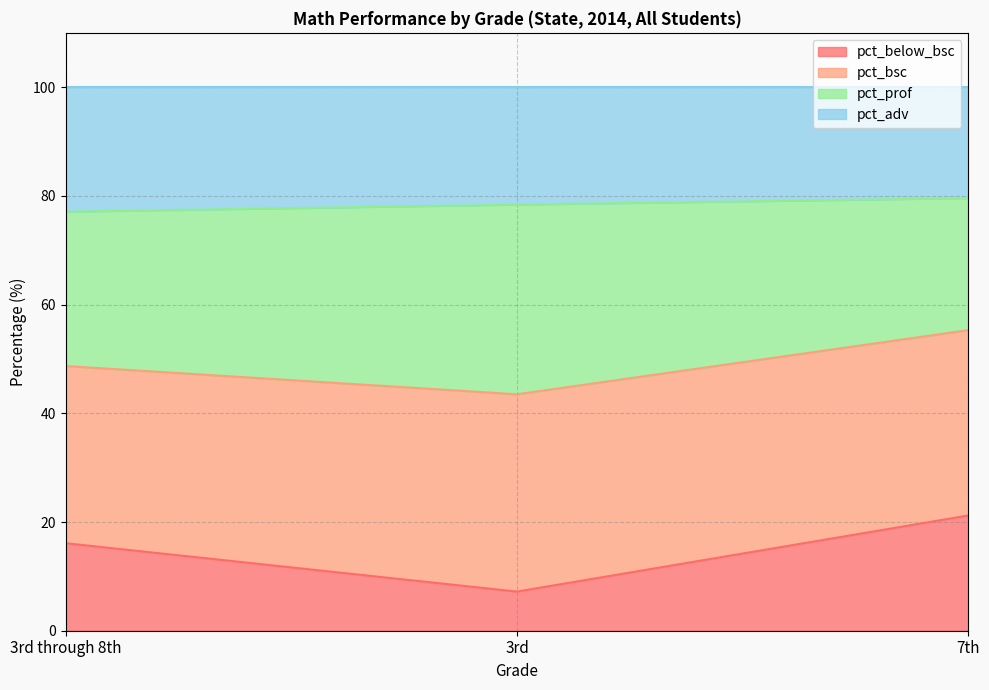

What is the total value across all series at 3rd through 8th?

100.0